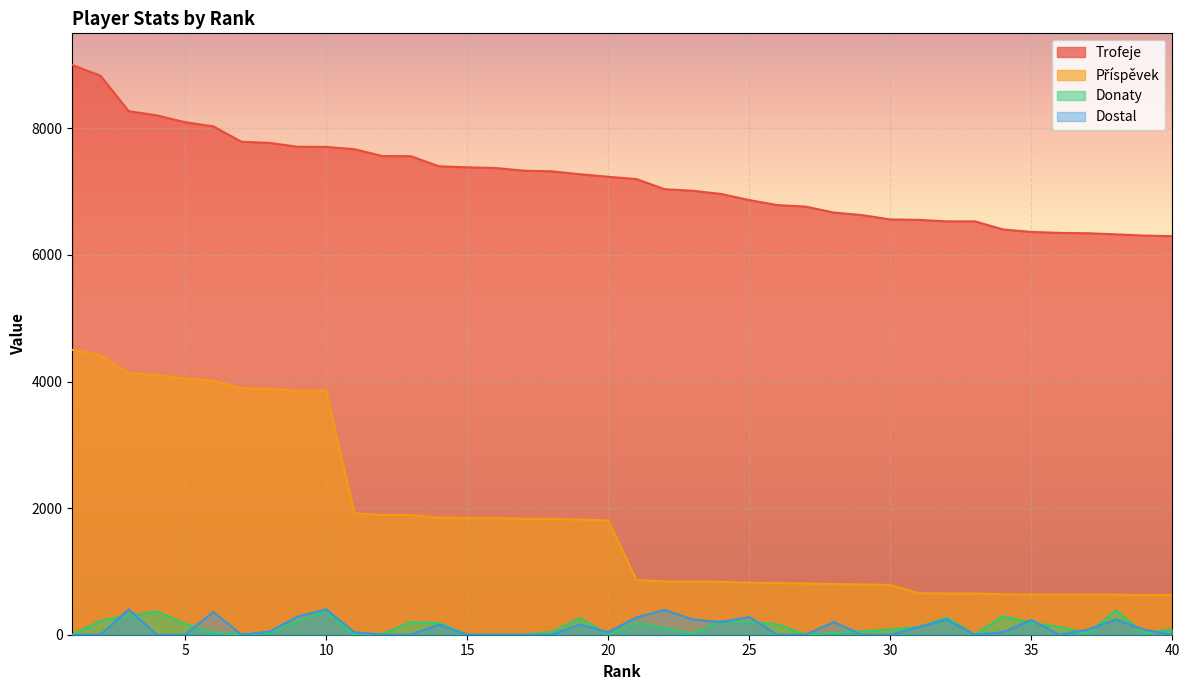

How many lines are shown in the chart?

4